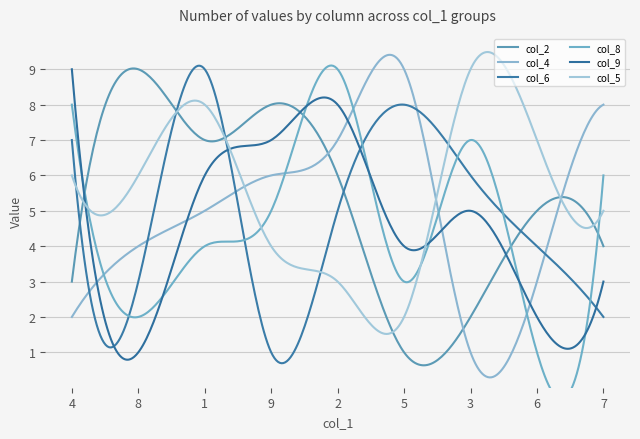

What is the minimum value for col_6?

0.7